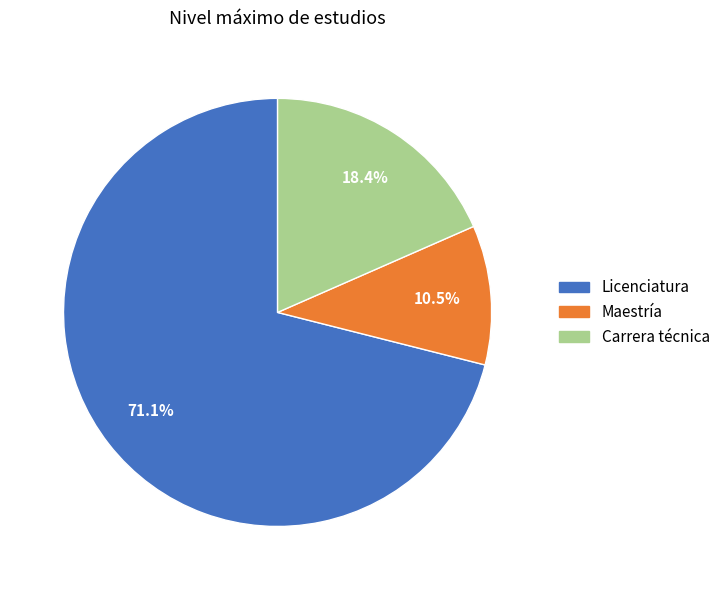

Count the number of slices in the pie.

3